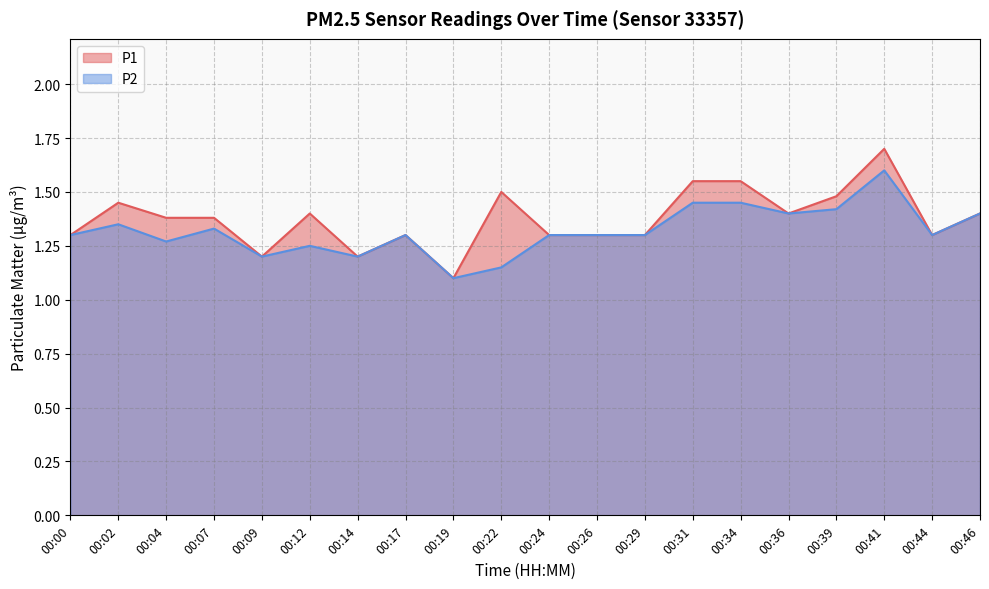

Which series has the largest total across all categories?

P1